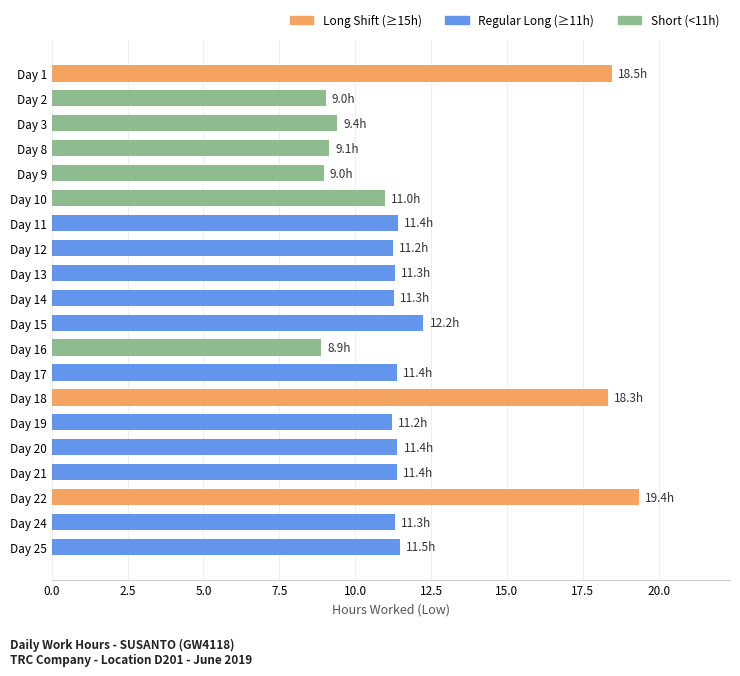

What is the value of the 16th bar from the top?

11.4